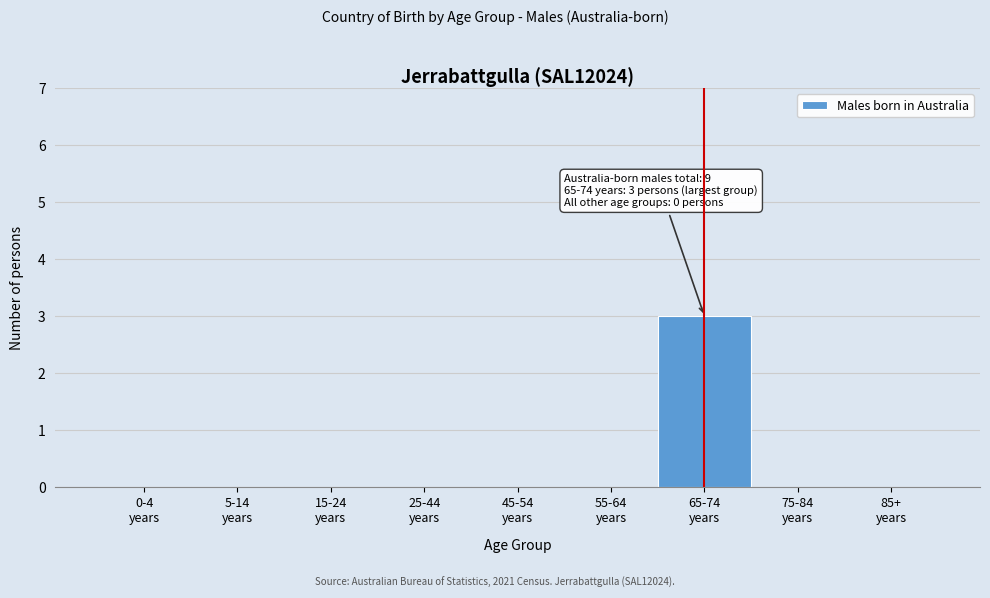

What is the maximum value shown in the chart?

3